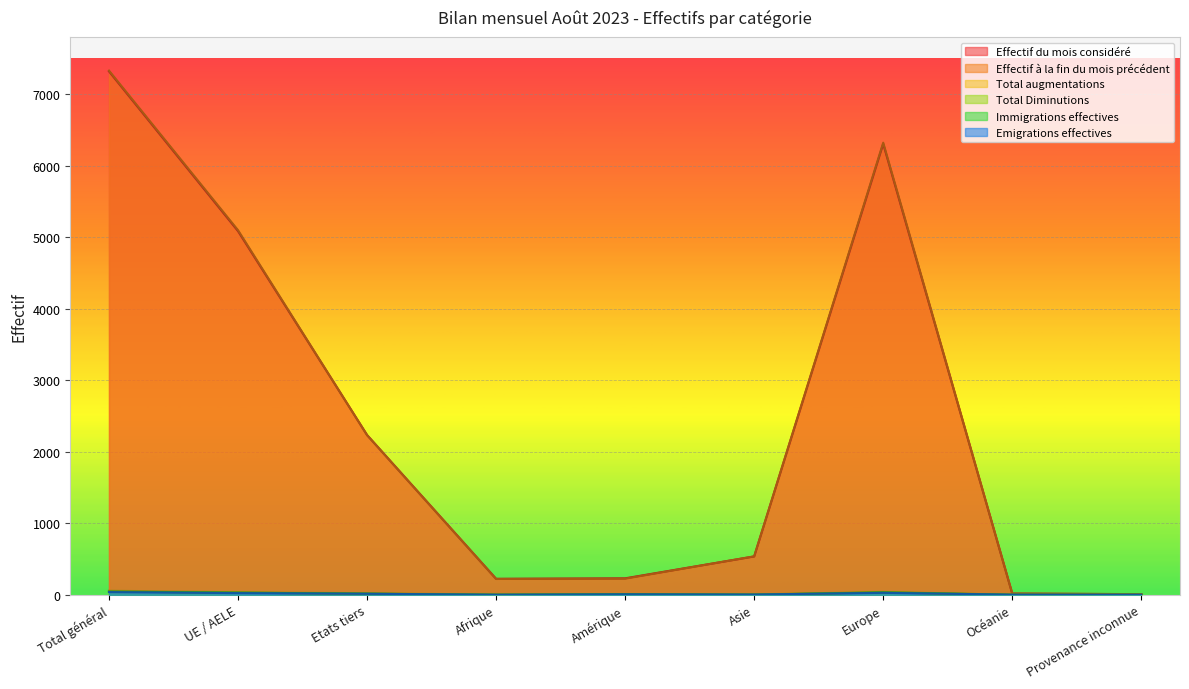

True or false: Emigrations effectives has more than 2 interior local peaks.

False